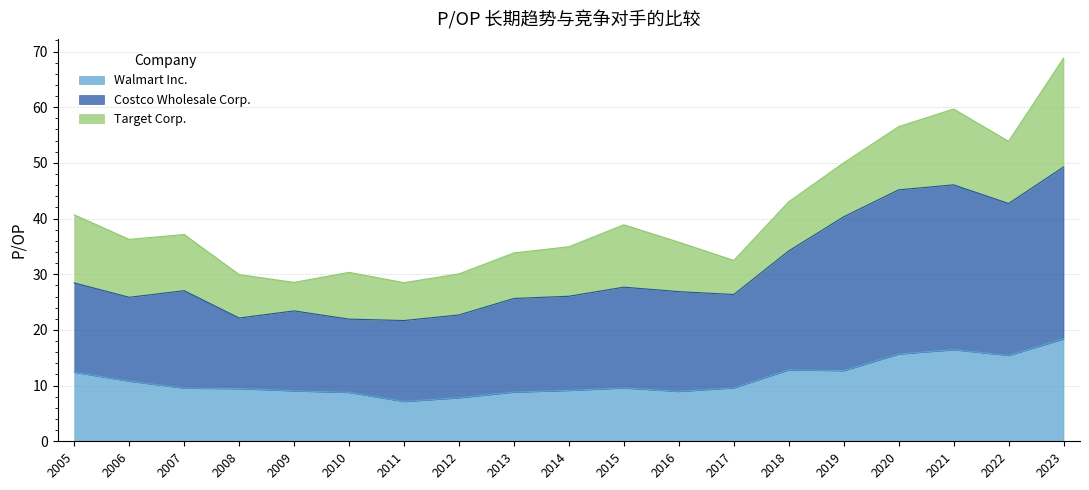

What is the total value across all series at 2009?

28.5